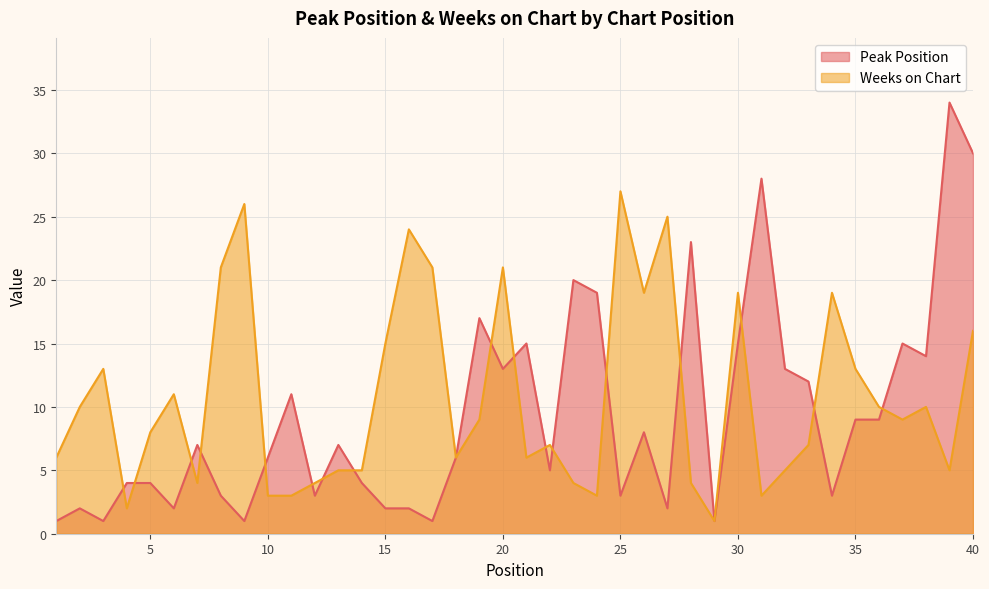

At 28, list the series in order from smallest to largest.

Weeks on Chart, Peak Position